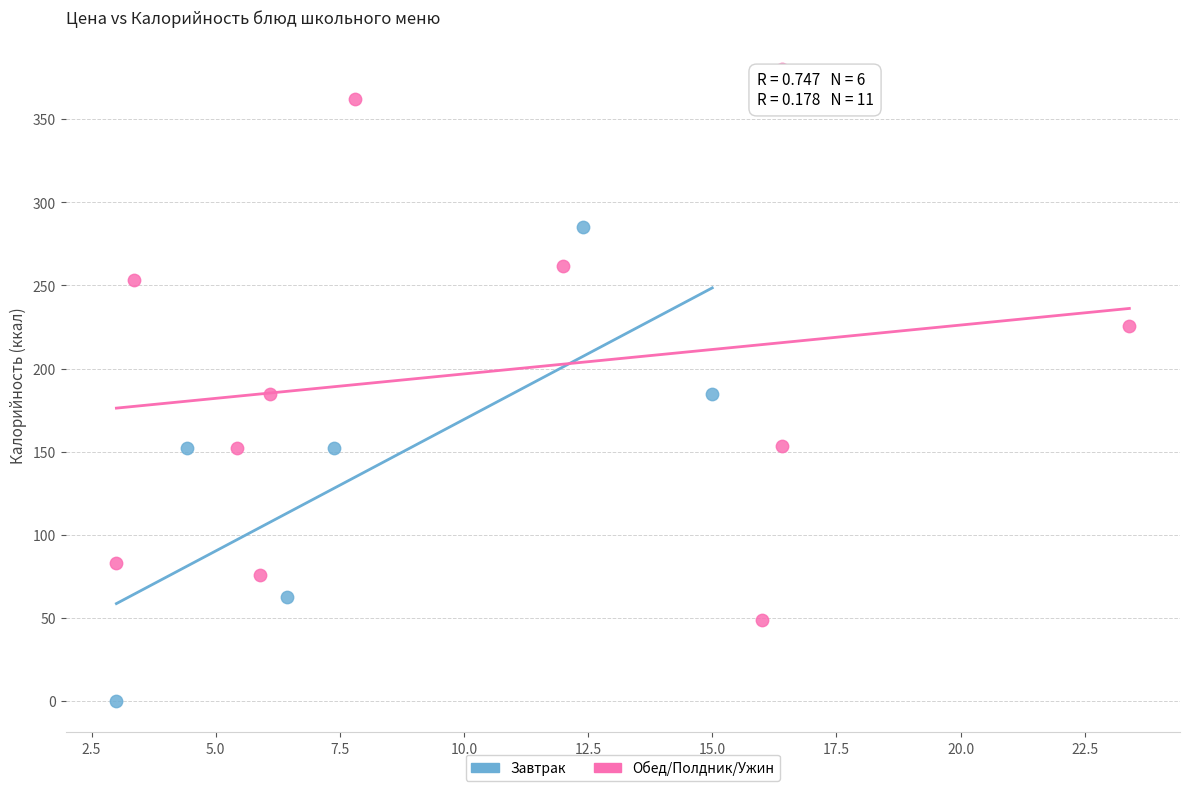

Which series reaches the minimum Y coordinate?

Завтрак